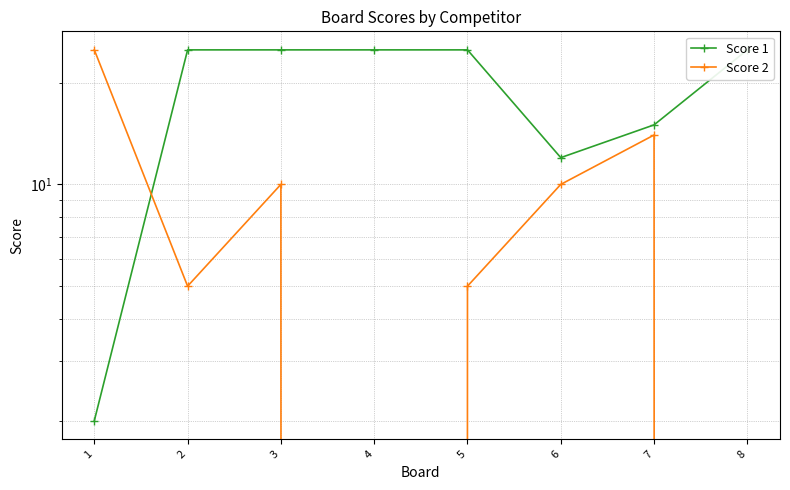

What is the difference between the Score 2 values at 7 and 2?

9